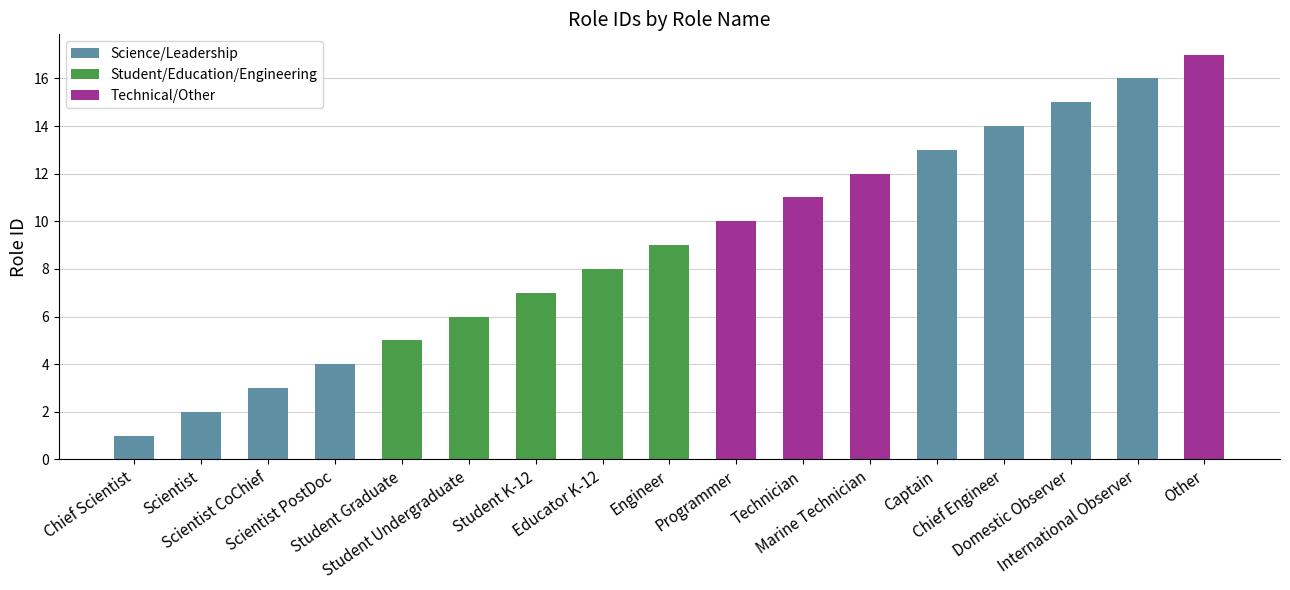

Is it true that the value at Scientist is 2?

True